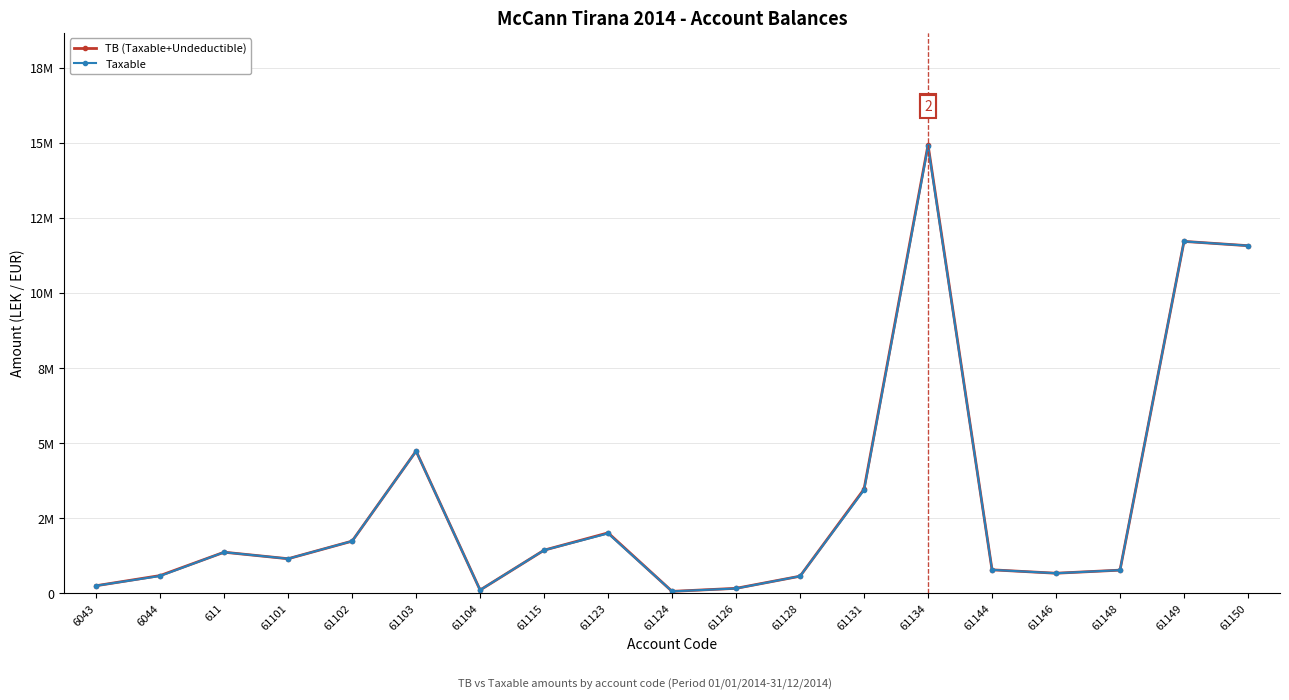

What is the minimum value shown in the chart?

61813.2